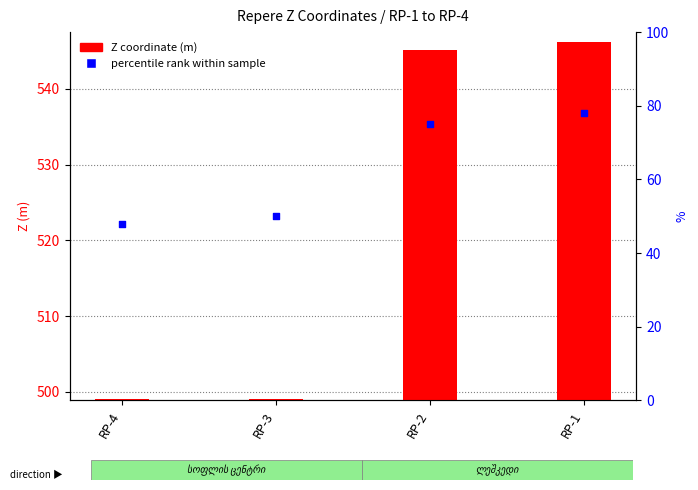

Which series reaches the minimum Y coordinate?

Z coordinate (m)